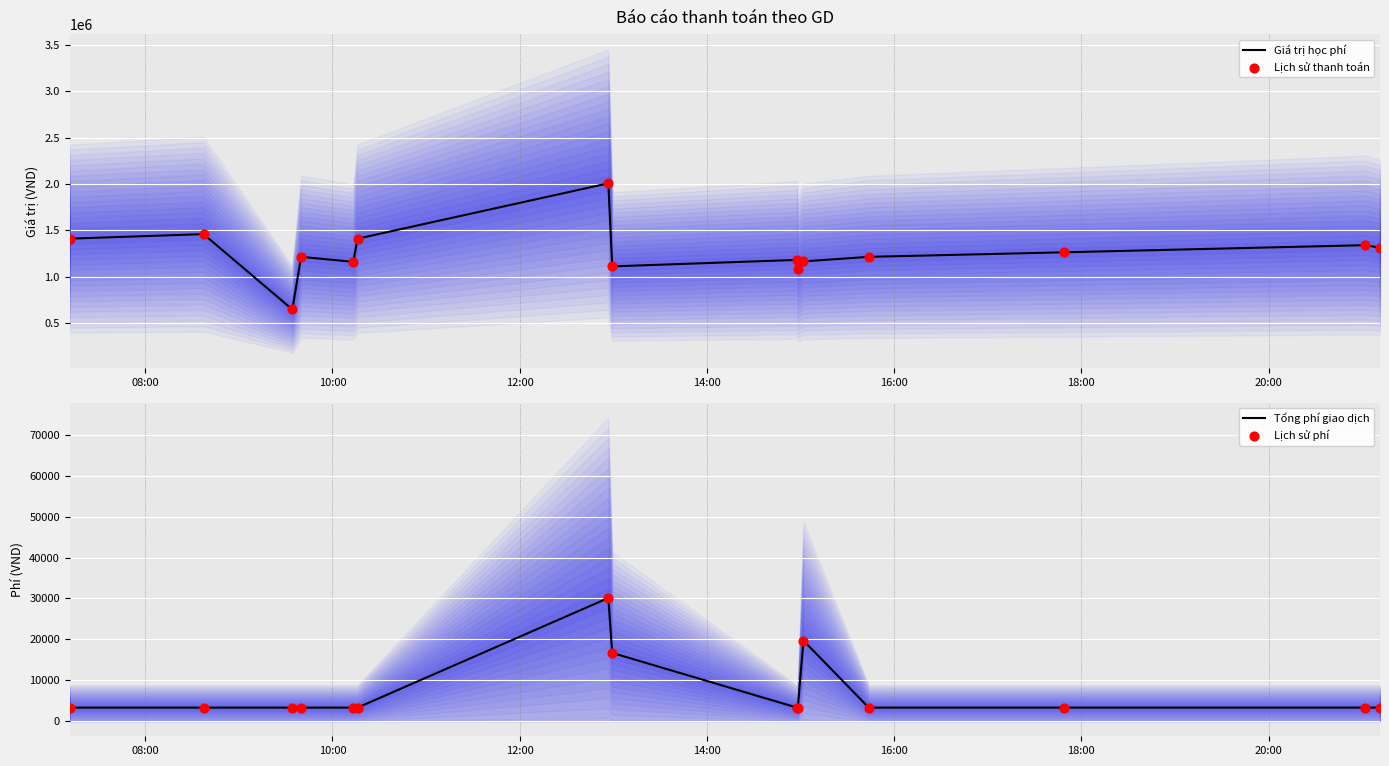

What is the lowest value of the Giá trị học phí series?

648000